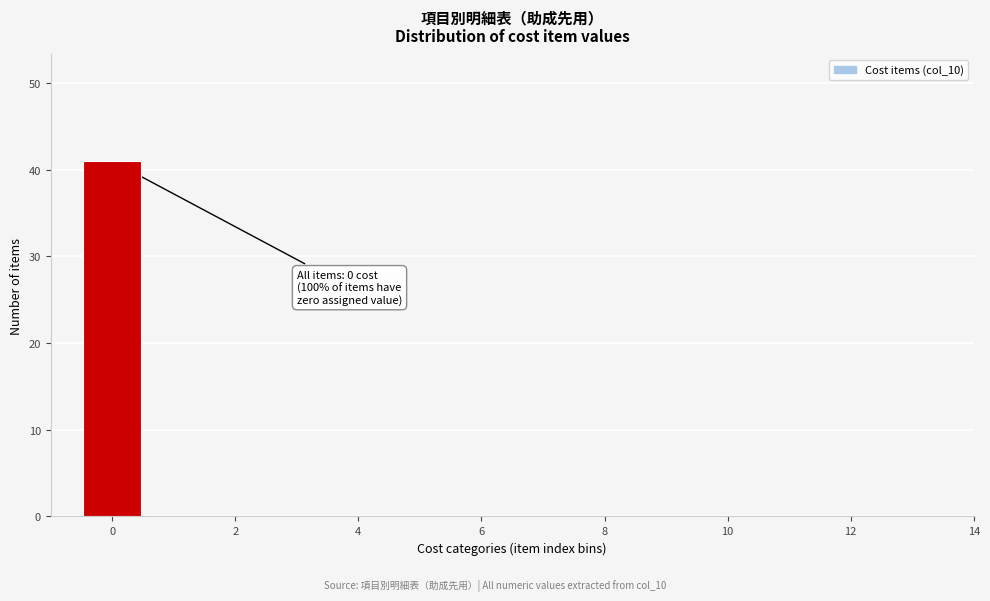

Which range on the x-axis has the tallest bar?

-0.5 to 0.5